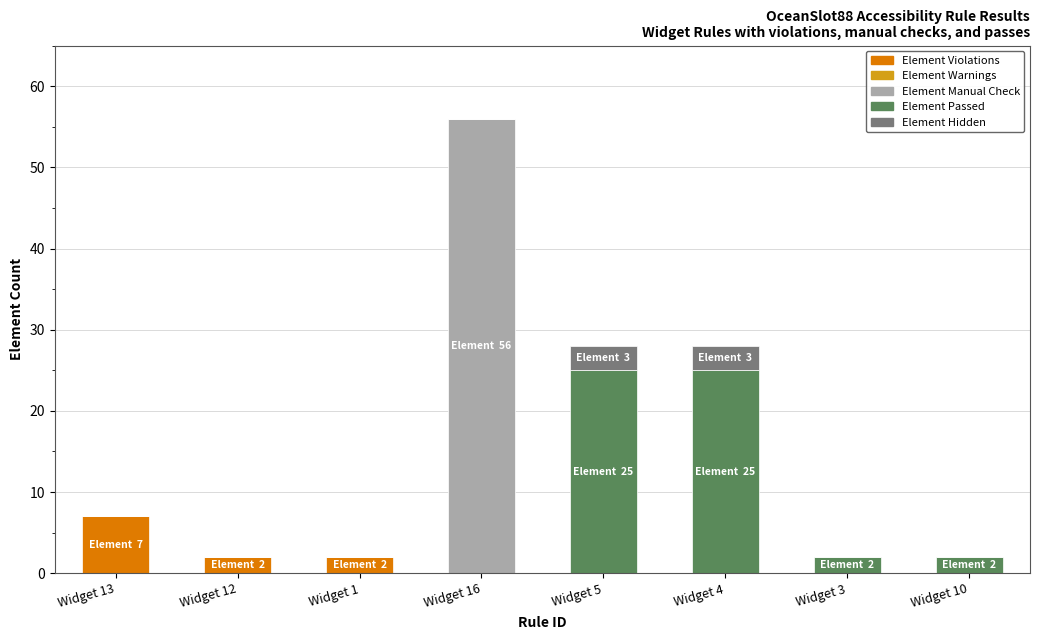

What is the maximum value for Element Violations?

7